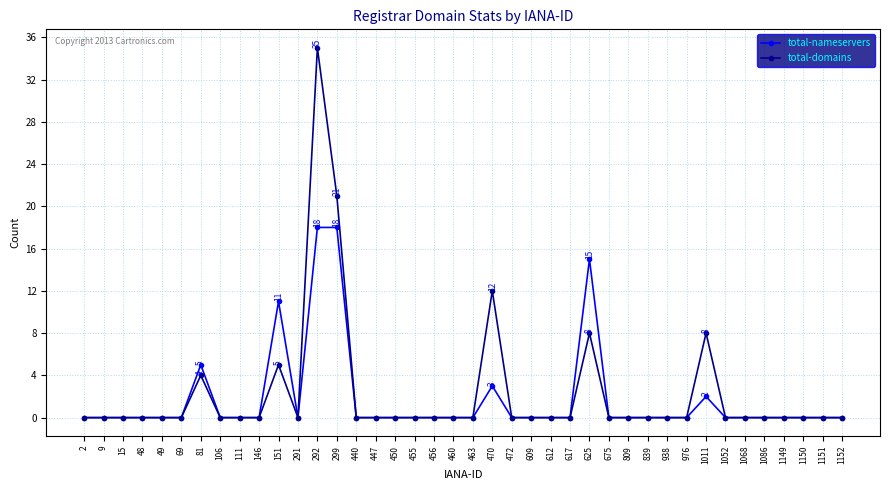

True or false: total-nameservers has more than 0 interior local peaks.

True